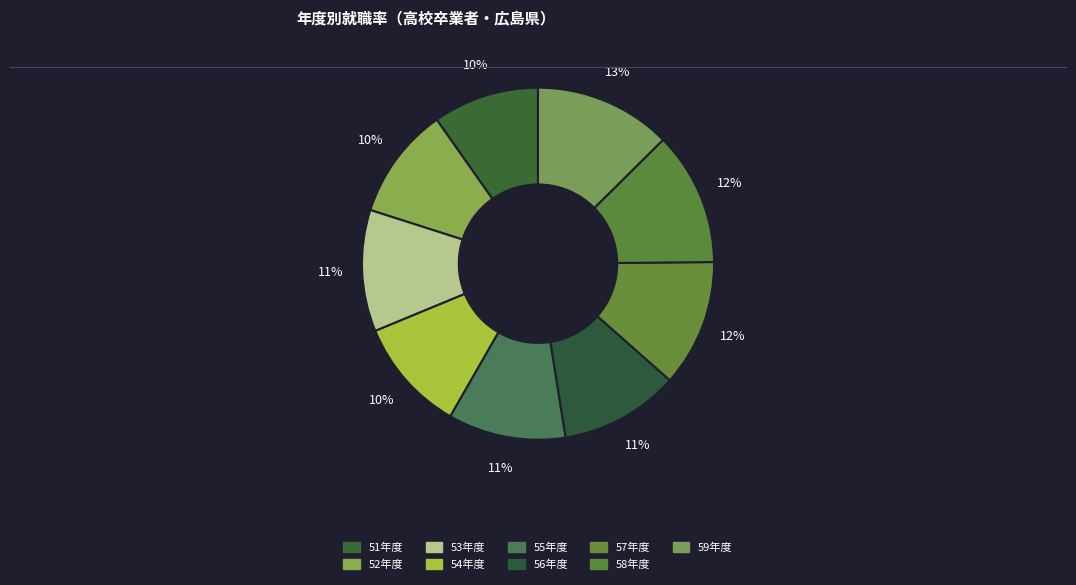

To the nearest percent, what percentage of the pie is 53年度?

11%